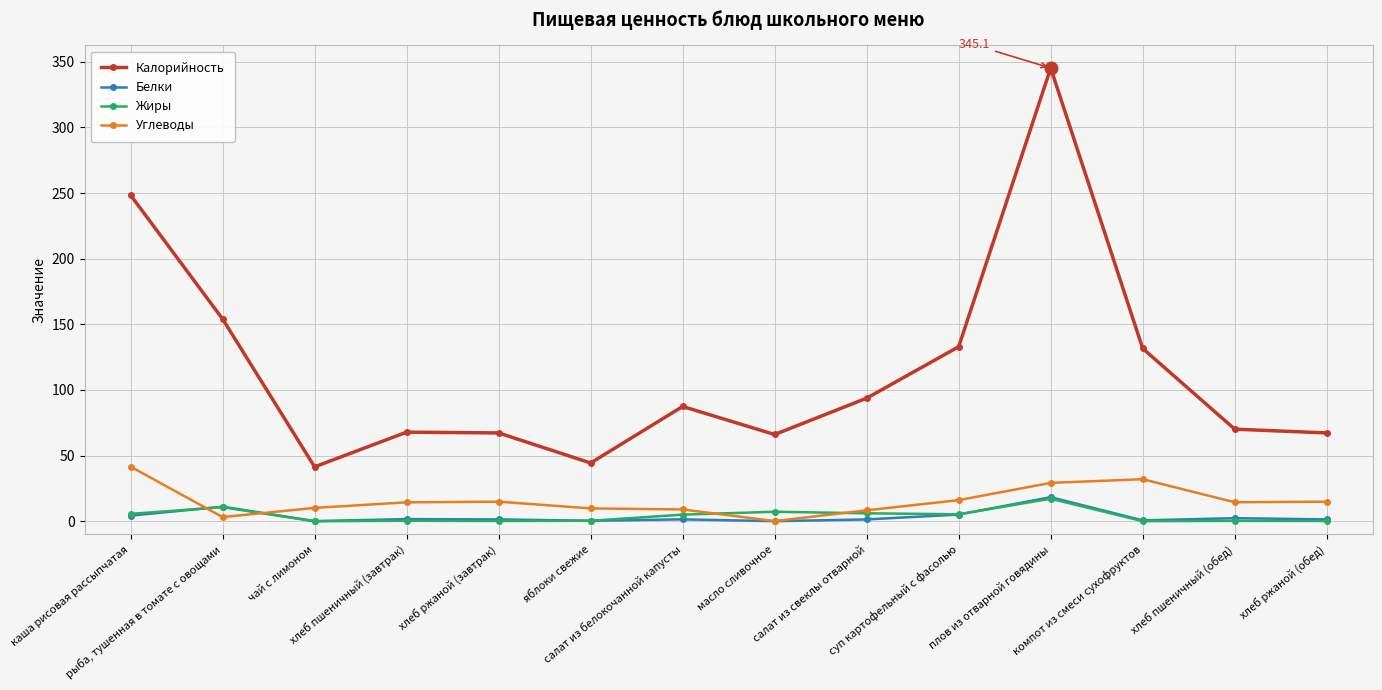

Is the value of Калорийность at плов из отварной говядины greater than the value of Жиры at хлеб пшеничный (обед)?

Yes